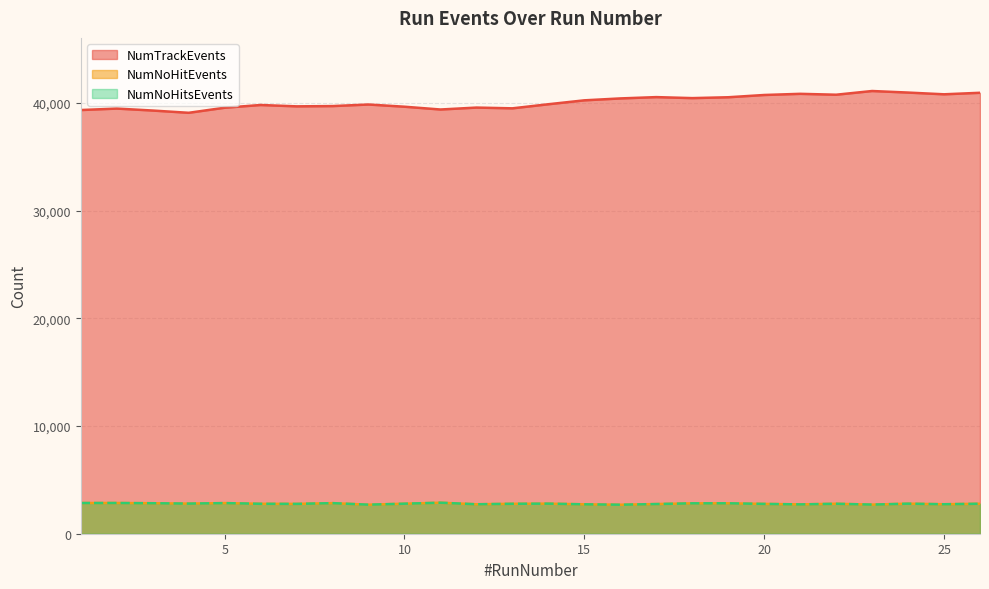

Where is the first local maximum for NumNoHitEvents?

2